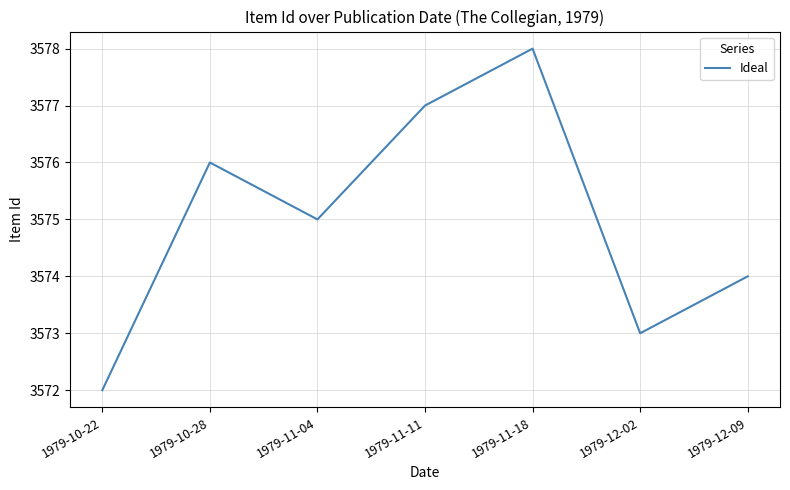

Approximately how many times larger is the value at 1979-12-02 compared to 1979-10-28?

1.0